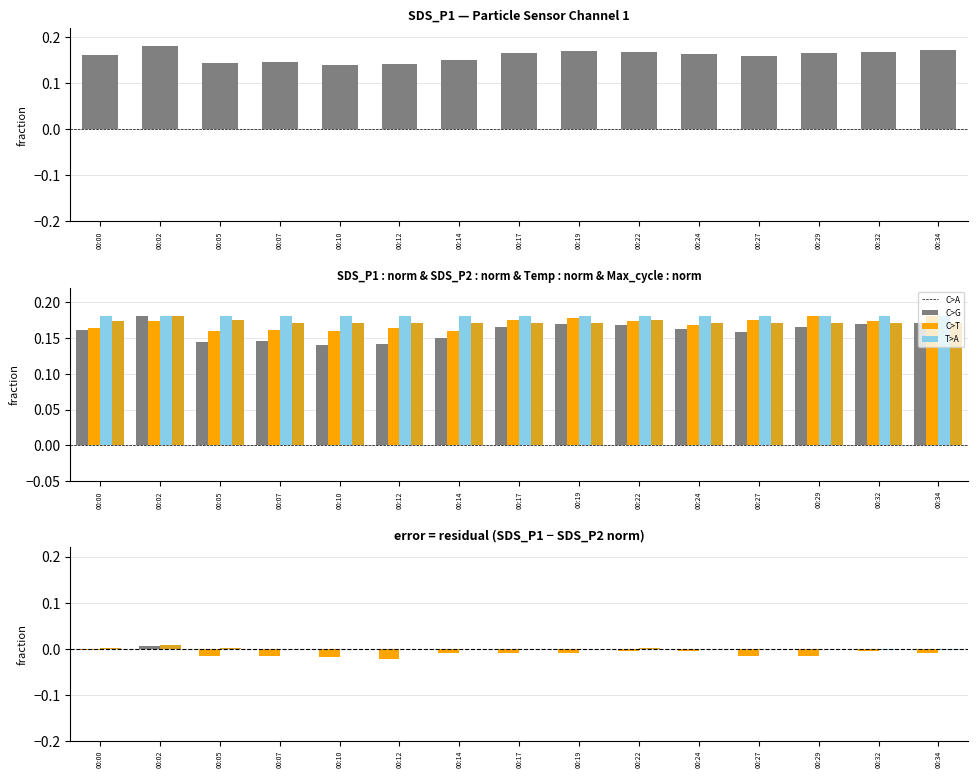

What is the maximum value shown in the chart?

0.2